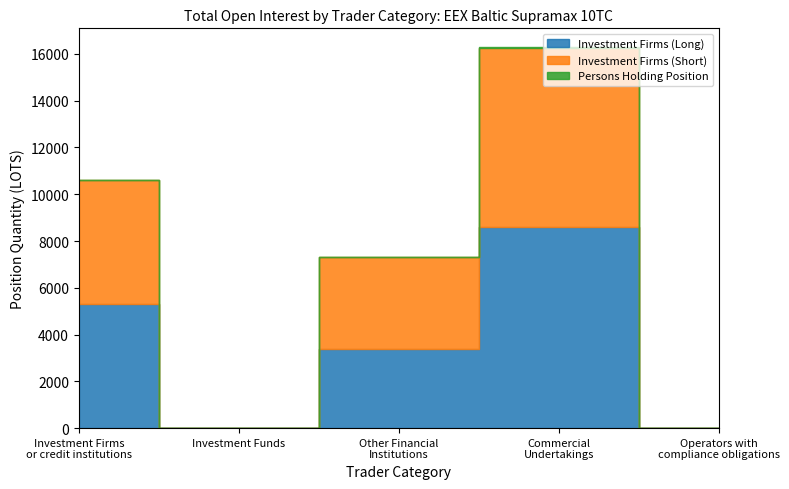

At which category does Persons Holding Position reach its first local valley?

Investment Funds